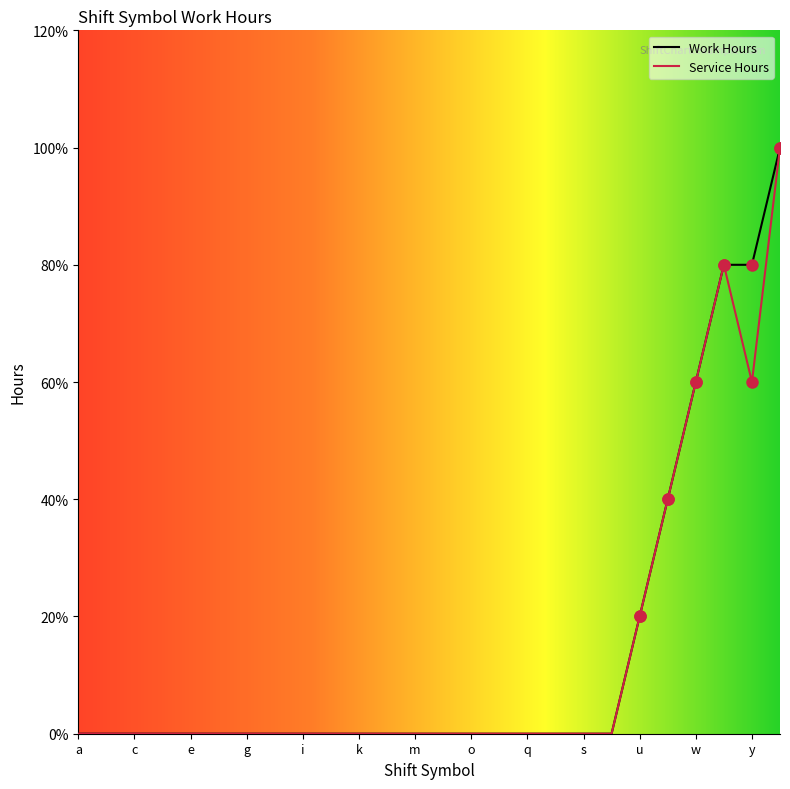

What are all the series names shown in the legend?

Work Hours, Service Hours